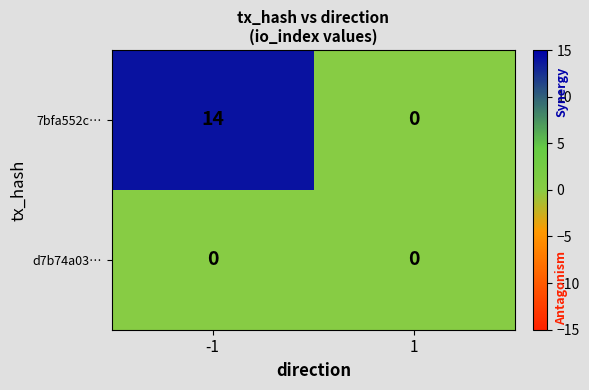

What is the difference between the highest and lowest values at -1?

14